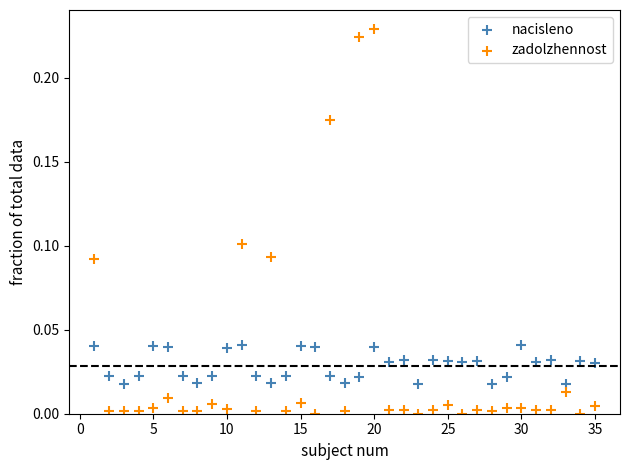

Which series reaches the maximum Y coordinate?

zadolzhennost